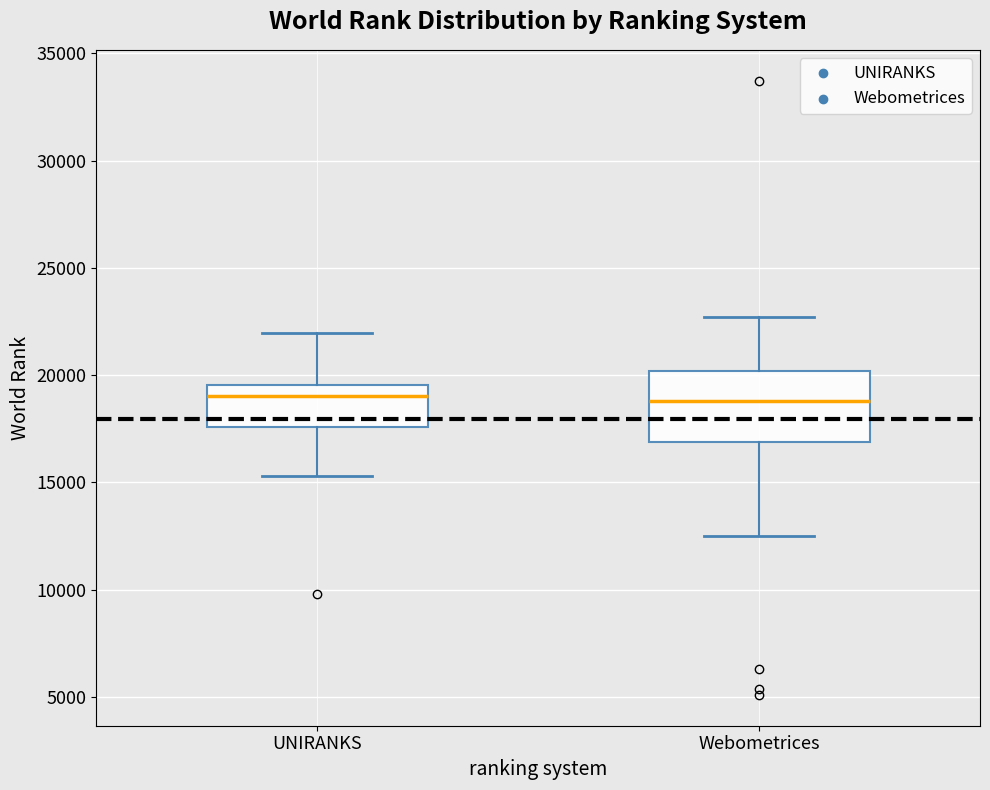

Reading left to right, transcribe this box plot: for each box, give where its median line is, the range the box spans, and where its two whiskers end, as read against the y-axis. The values are not printed on the chart, so give them approximately, as read against the axis.

UNIRANKS: median 19000, box 17500 to 19500, whiskers 15500 to 22000
Webometrices: median 19000, box 17000 to 20000, whiskers 12500 to 22500